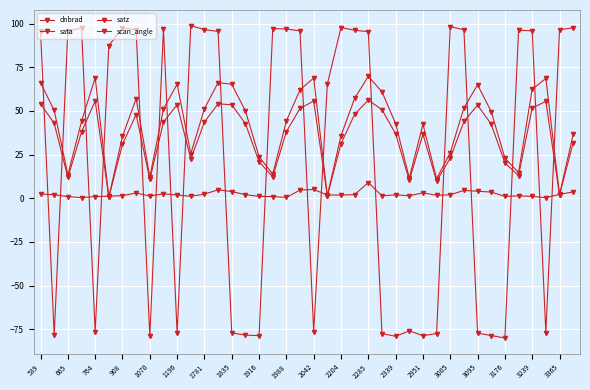

How many negative values does the sata series have?

17